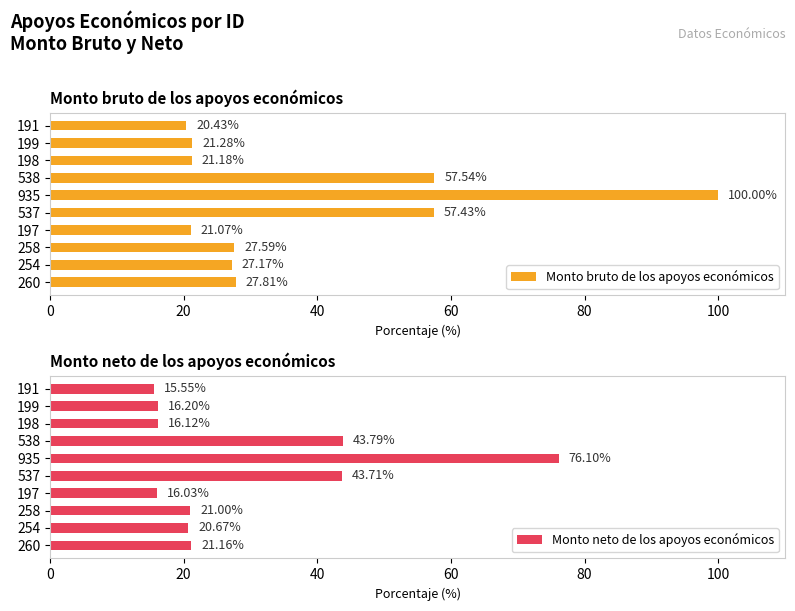

List the labels in order of Monto neto de los apoyos económicos value, largest first.

935, 538, 537, 260, 258, 254, 199, 198, 197, 191